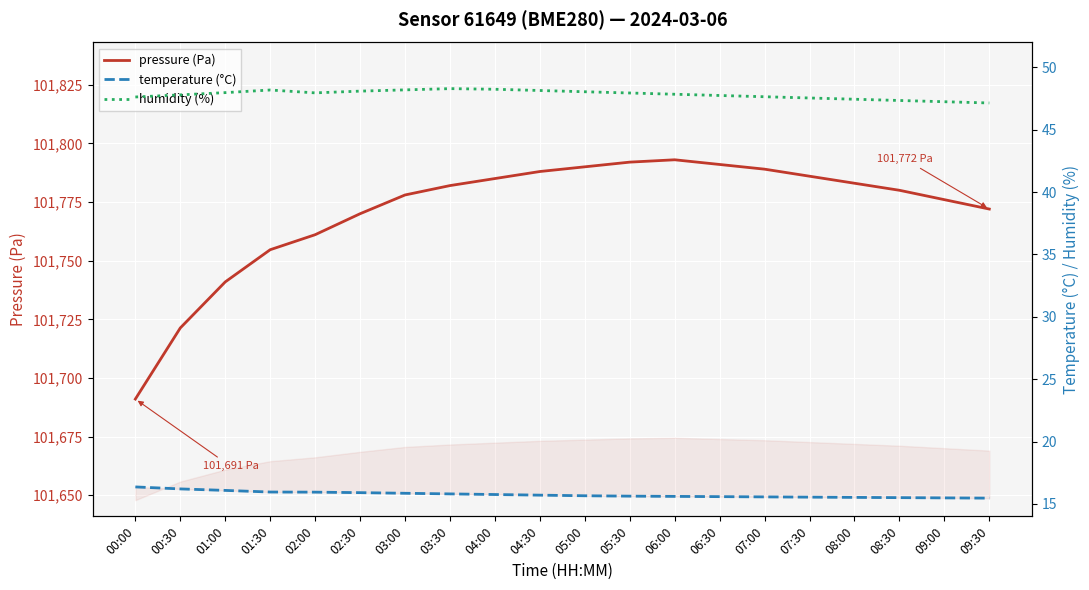

True or false: pressure (Pa) and temperature (°C) cross at least once.

False